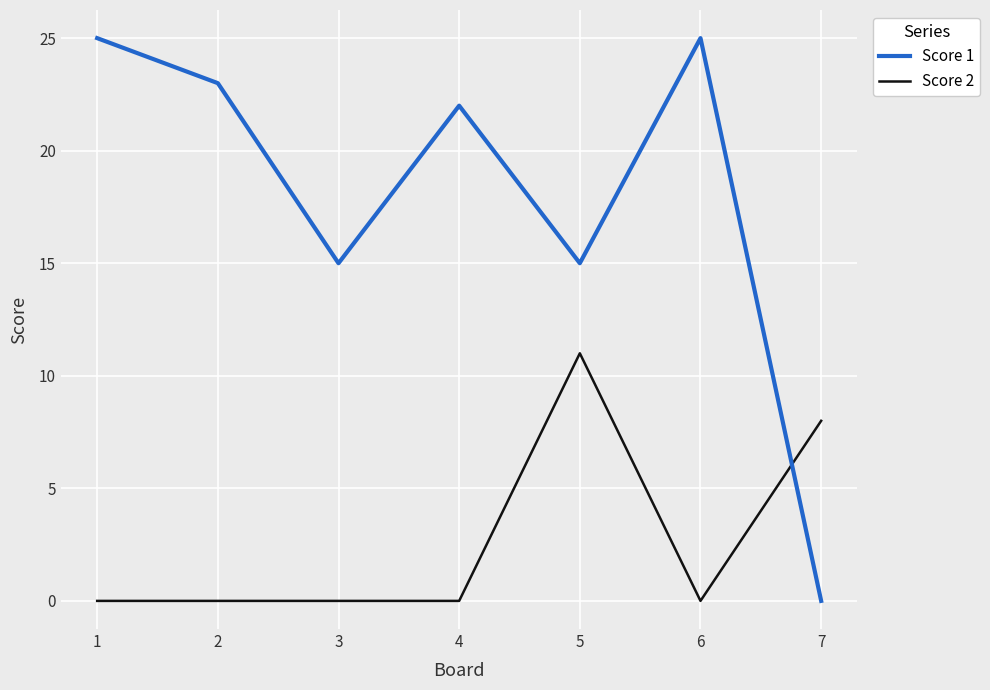

Where is the first local minimum for Score 1?

3